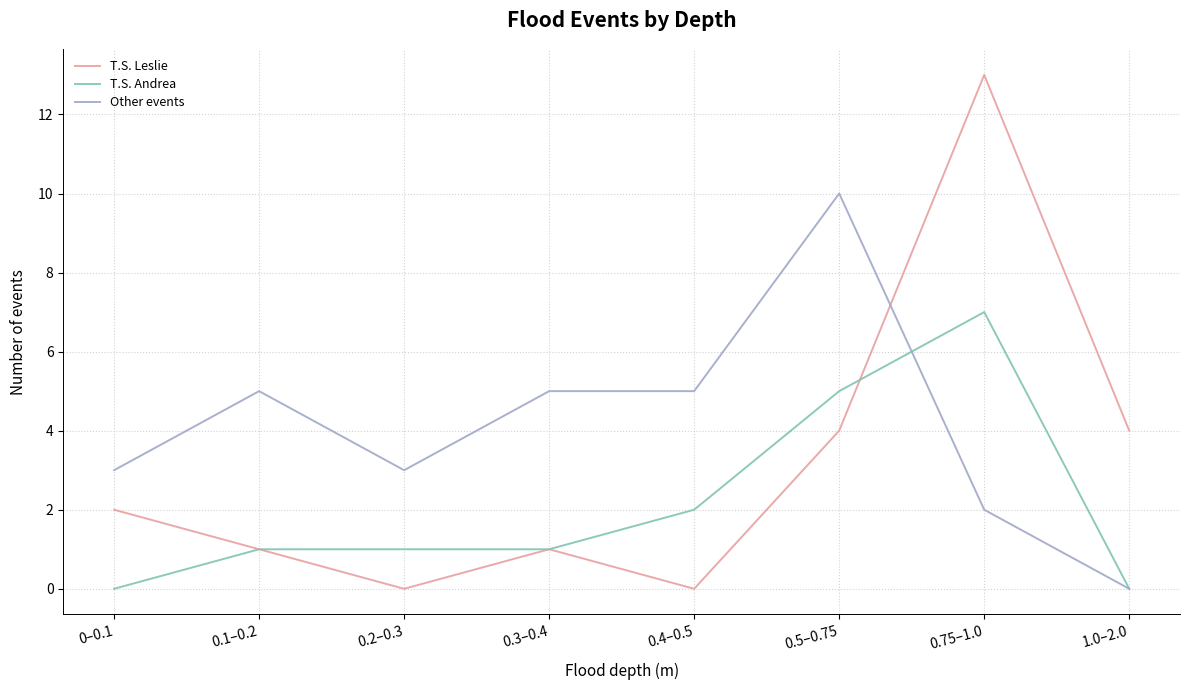

How many lines are shown in the chart?

3